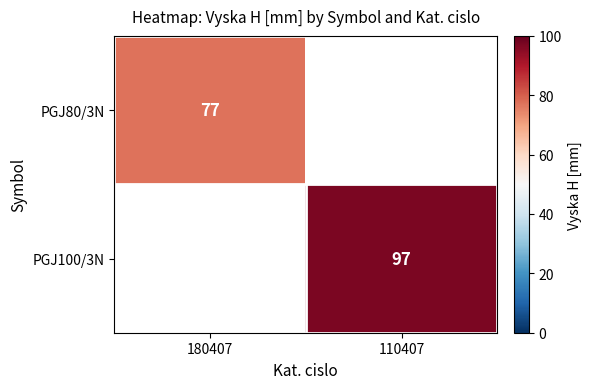

How many distinct data groups are displayed?

2